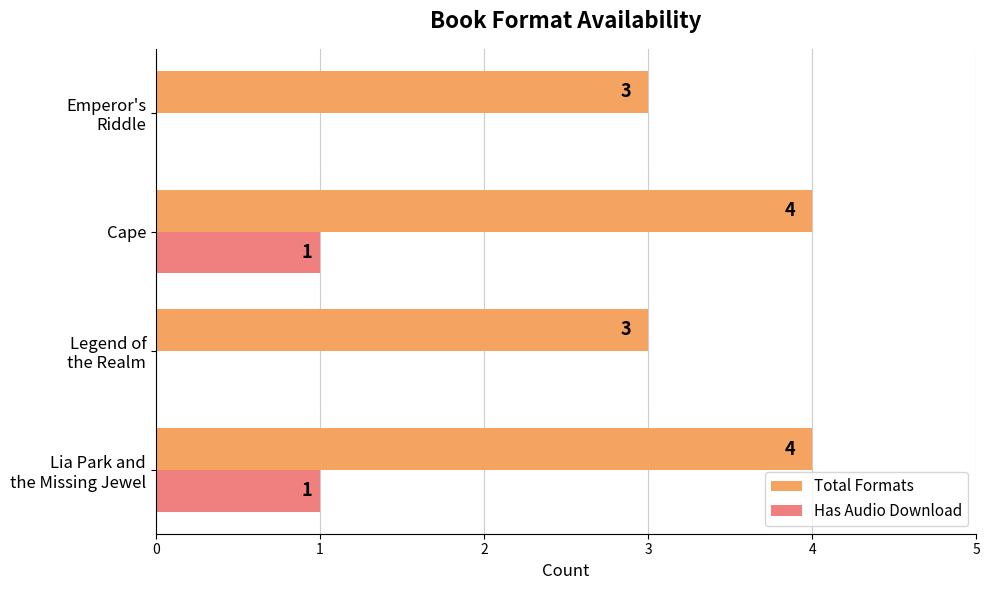

What is the greatest value displayed?

4